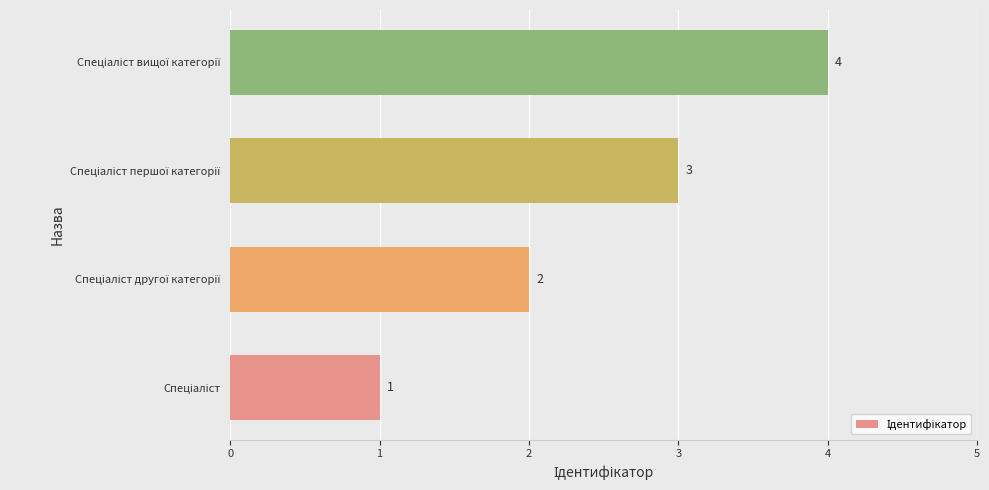

Count the values in the range 2 to 4.

3